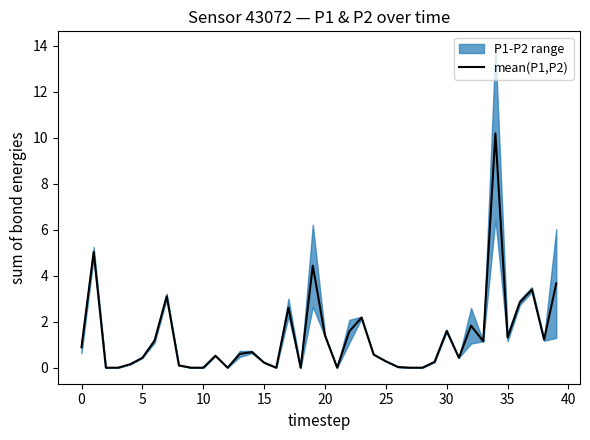

Reading right to left, list all the values displayed in this chart.

3.7	1.2	3.4	2.8	1.3	10.2	1.1	1.8	0.4	1.6	0.2	0.0	0.0	0.0	0.3	0.6	2.2	1.6	0.0	1.4	4.4	0.0	2.6	0.0	0.2	0.7	0.6	0.0	0.5	0.0	0.0	0.1	3.1	1.2	0.4	0.1	0.0	0.0	5.0	0.9